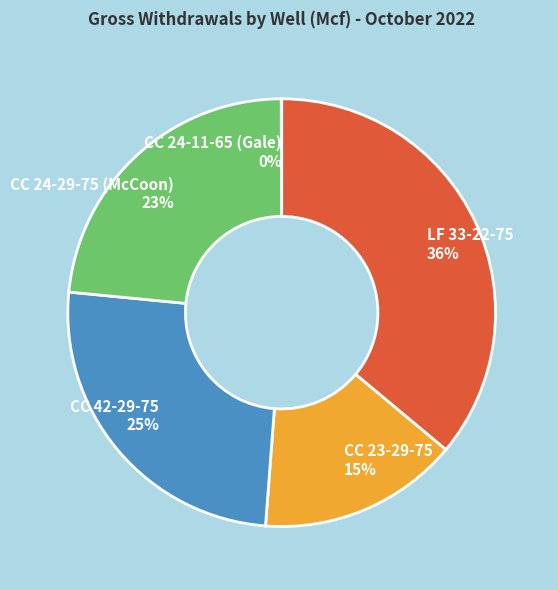

Which category has the biggest portion of the pie?

LF 33-22-75